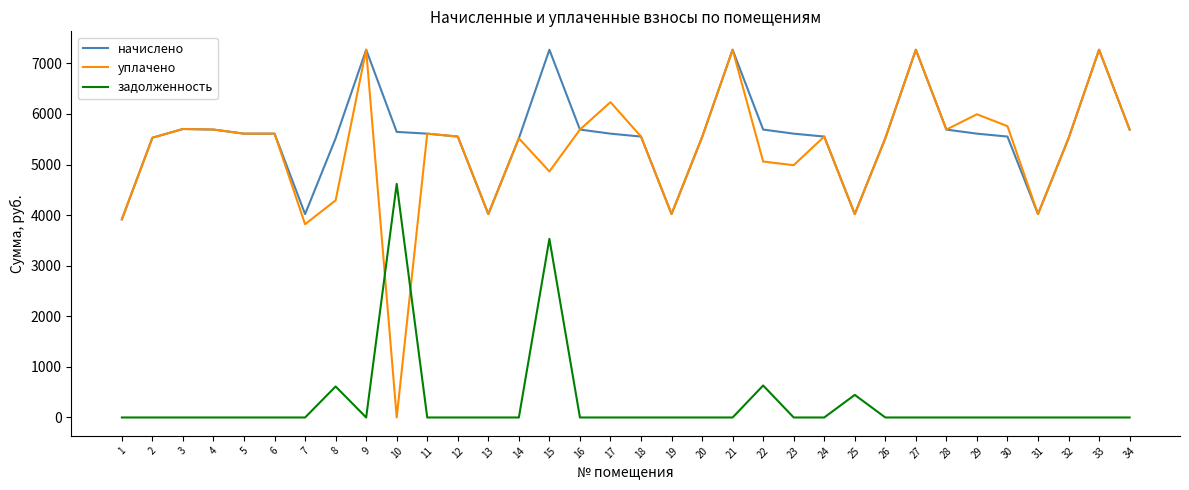

The value of начислено at 10 is 5644.8. True or false?

True